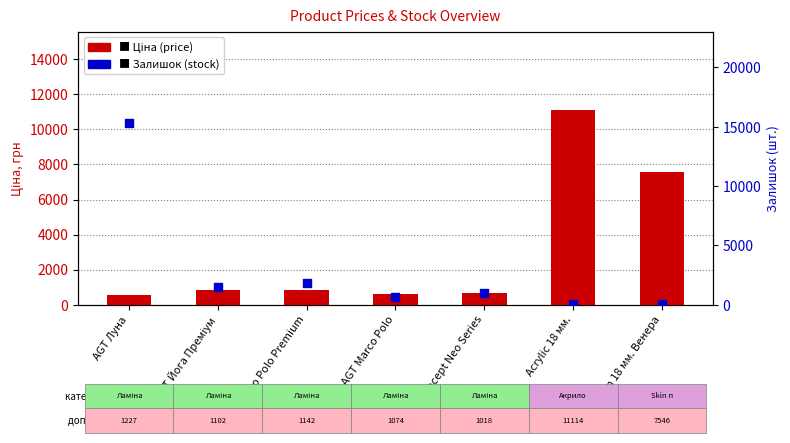

At which category is the sum across all series the highest?

AGT Луна